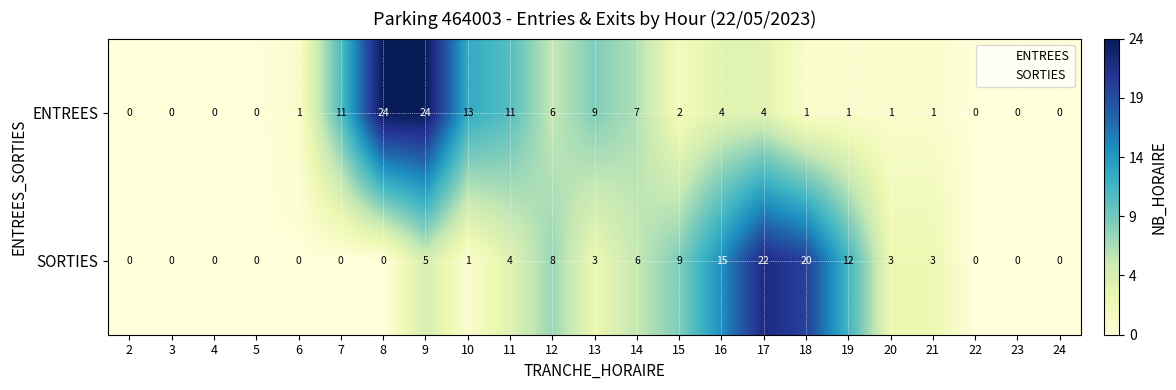

Where is SORTIES nearest to the value 11?

19